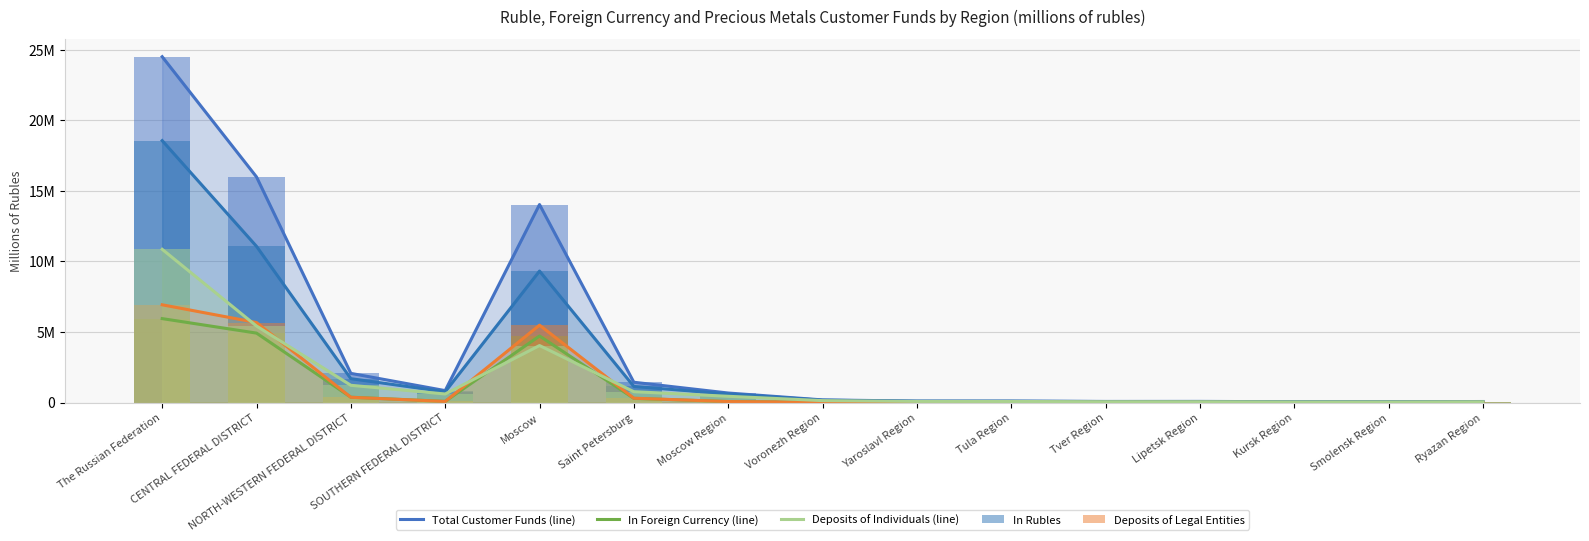

What is the average value of the Deposits of Legal Entities series?

1264213